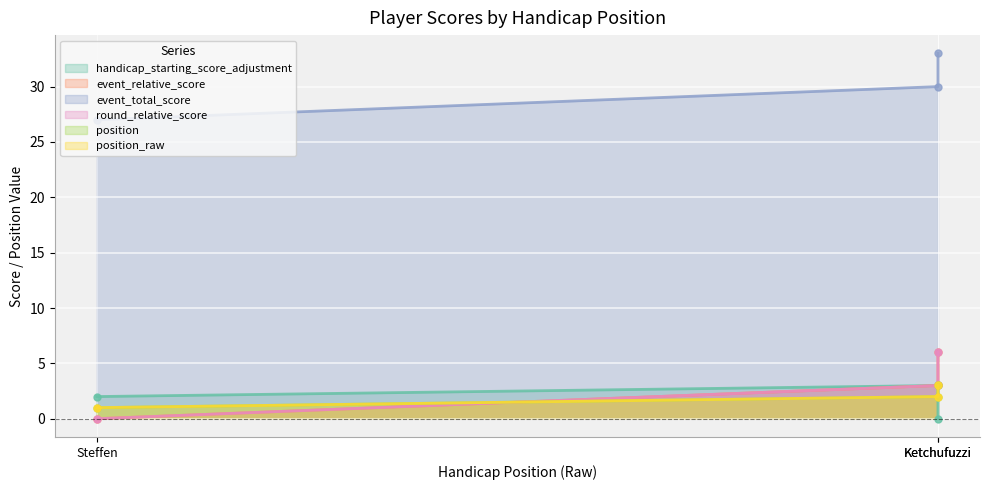

List the series in order of their peak value, highest first.

event_total_score, event_relative_score, round_relative_score, handicap_starting_score_adjustment, position, position_raw